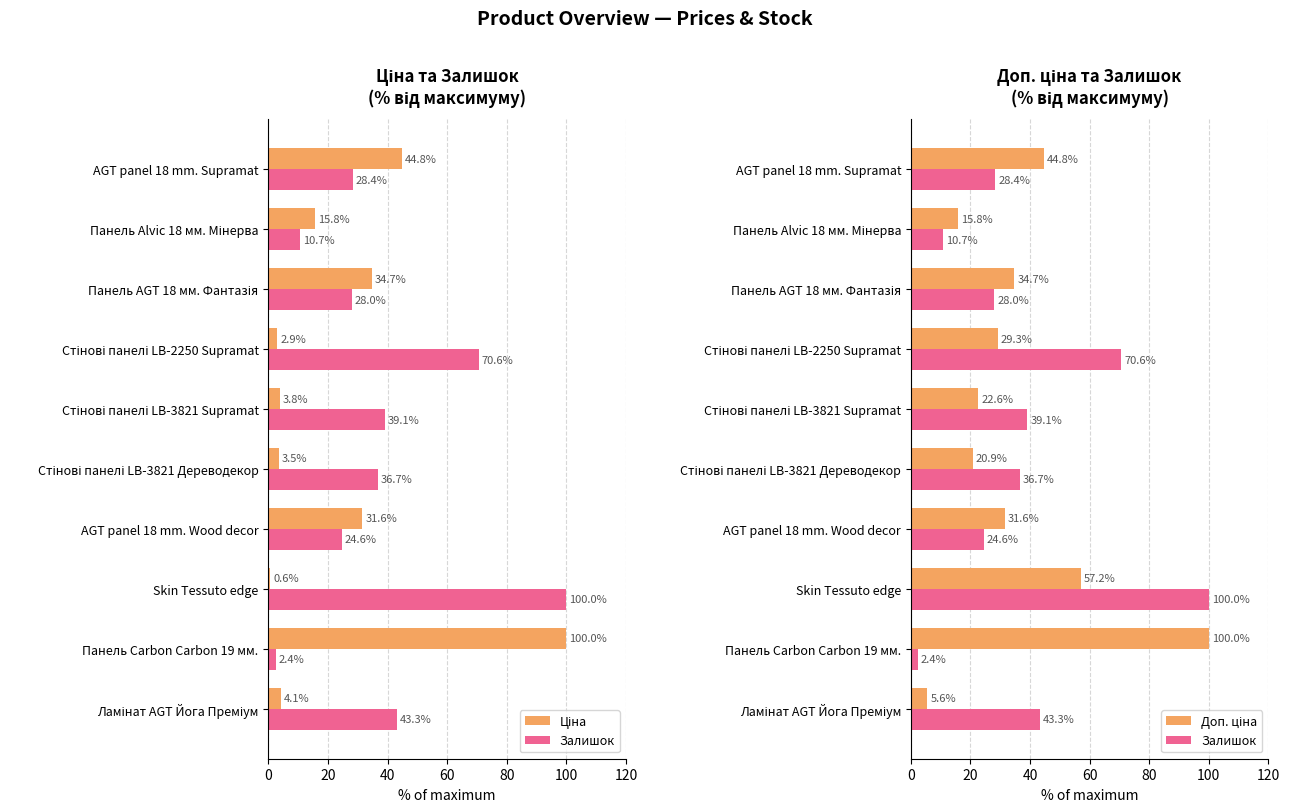

What is the spread (max minus min) of values at Ламінат AGT Йога Преміум?

39.2